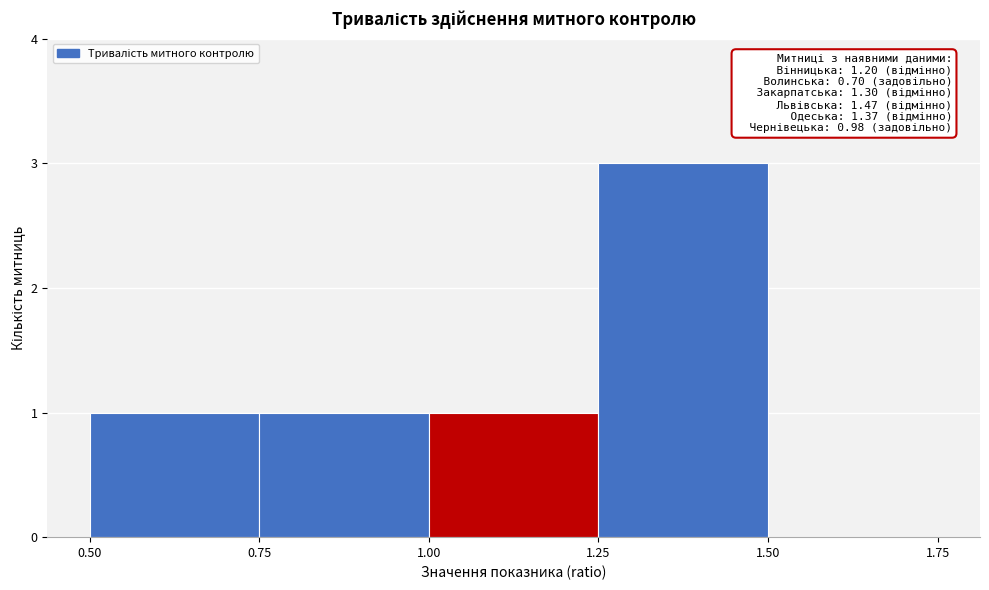

Which range on the x-axis has the tallest bar?

1.25 to 1.50